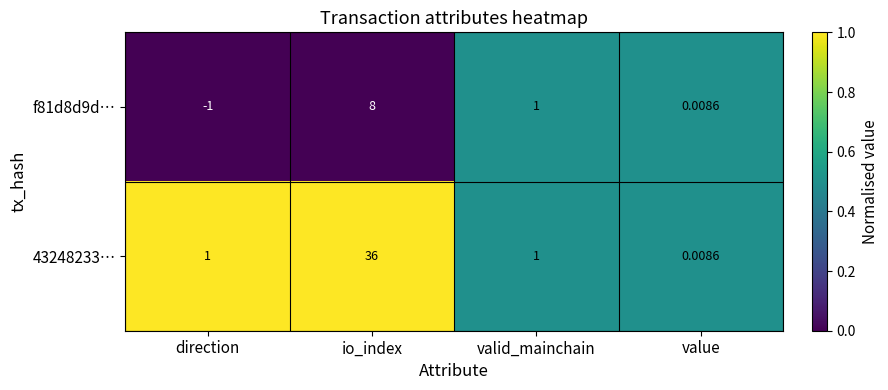

Where does the f81d8d9d… series first go above 1?

io_index